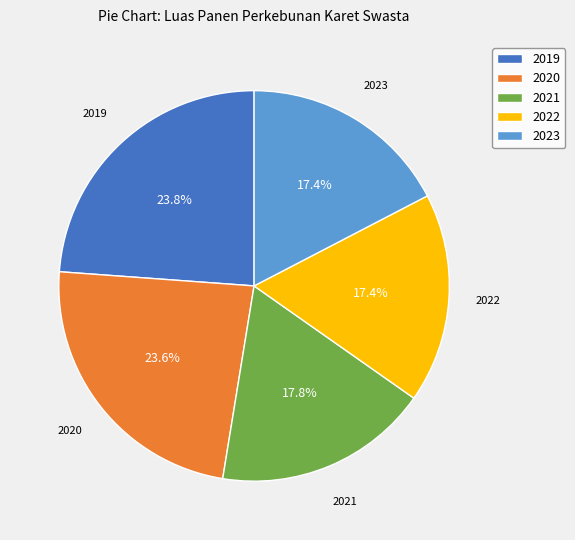

What is the total percentage of 2023 and 2021?

35.2%